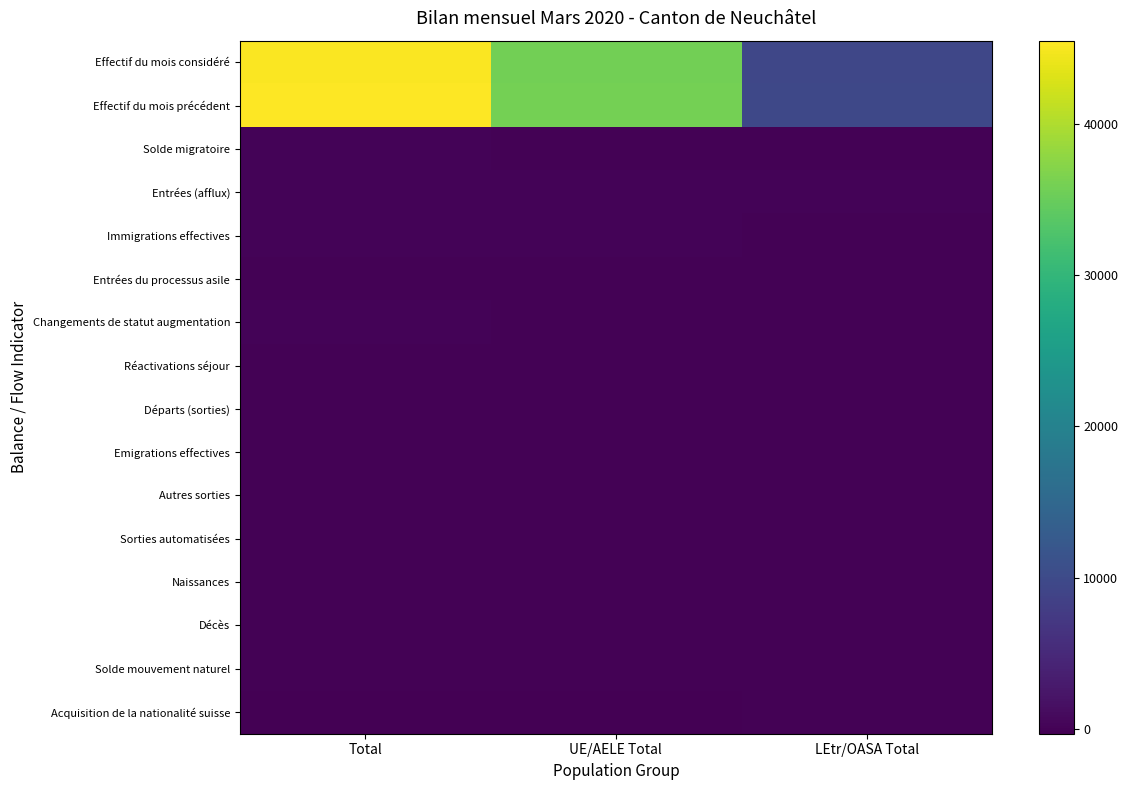

Reading right to left, what are all the values shown in this chart?

Effectif du mois considéré: LEtr/OASA Total=9472	UE/AELE Total=35730	Total=45202
Effectif du mois précédent: LEtr/OASA Total=9560	UE/AELE Total=35933	Total=45493
Solde migratoire: LEtr/OASA Total=26	UE/AELE Total=11	Total=37
Entrées (afflux): LEtr/OASA Total=45	UE/AELE Total=92	Total=137
Immigrations effectives: LEtr/OASA Total=22	UE/AELE Total=65	Total=87
Entrées du processus asile: LEtr/OASA Total=13	UE/AELE Total=0	Total=13
Changements de statut augmentation: LEtr/OASA Total=10	UE/AELE Total=27	Total=37
Réactivations séjour: LEtr/OASA Total=5	UE/AELE Total=14	Total=19
Départs (sorties): LEtr/OASA Total=-13	UE/AELE Total=-74	Total=-87
Emigrations effectives: LEtr/OASA Total=-13	UE/AELE Total=-73	Total=-86
Autres sorties: LEtr/OASA Total=-11	UE/AELE Total=-21	Total=-32
Sorties automatisées: LEtr/OASA Total=-10	UE/AELE Total=-20	Total=-30
Naissances: LEtr/OASA Total=8	UE/AELE Total=25	Total=33
Décès: LEtr/OASA Total=-1	UE/AELE Total=-12	Total=-13
Solde mouvement naturel: LEtr/OASA Total=7	UE/AELE Total=13	Total=20
Acquisition de la nationalité suisse: LEtr/OASA Total=-114	UE/AELE Total=-208	Total=-322